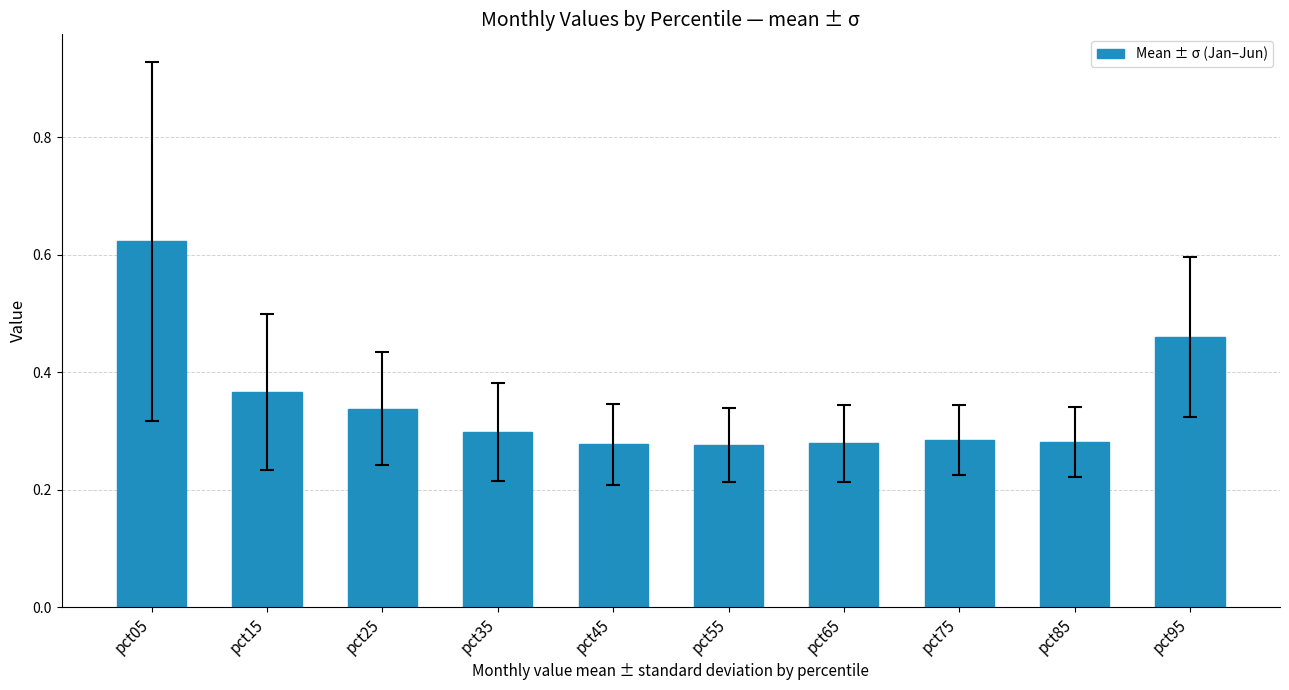

Is it true that the value at pct25 is 0.2?

False